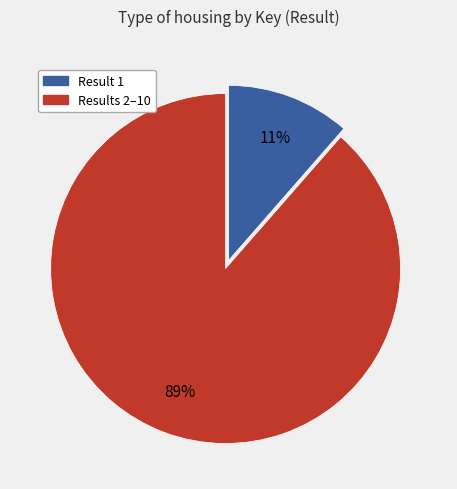

To the nearest percent, what is the average slice percentage?

50%